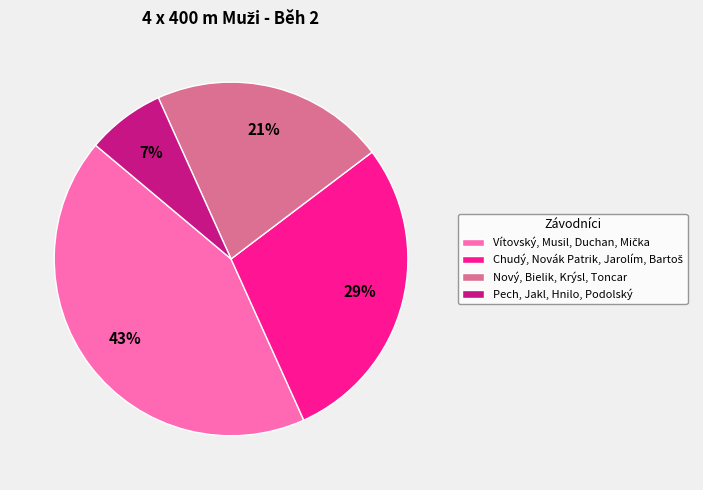

To the nearest percent, what portion does Nový, Bielik, Krýsl, Toncar represent?

21%